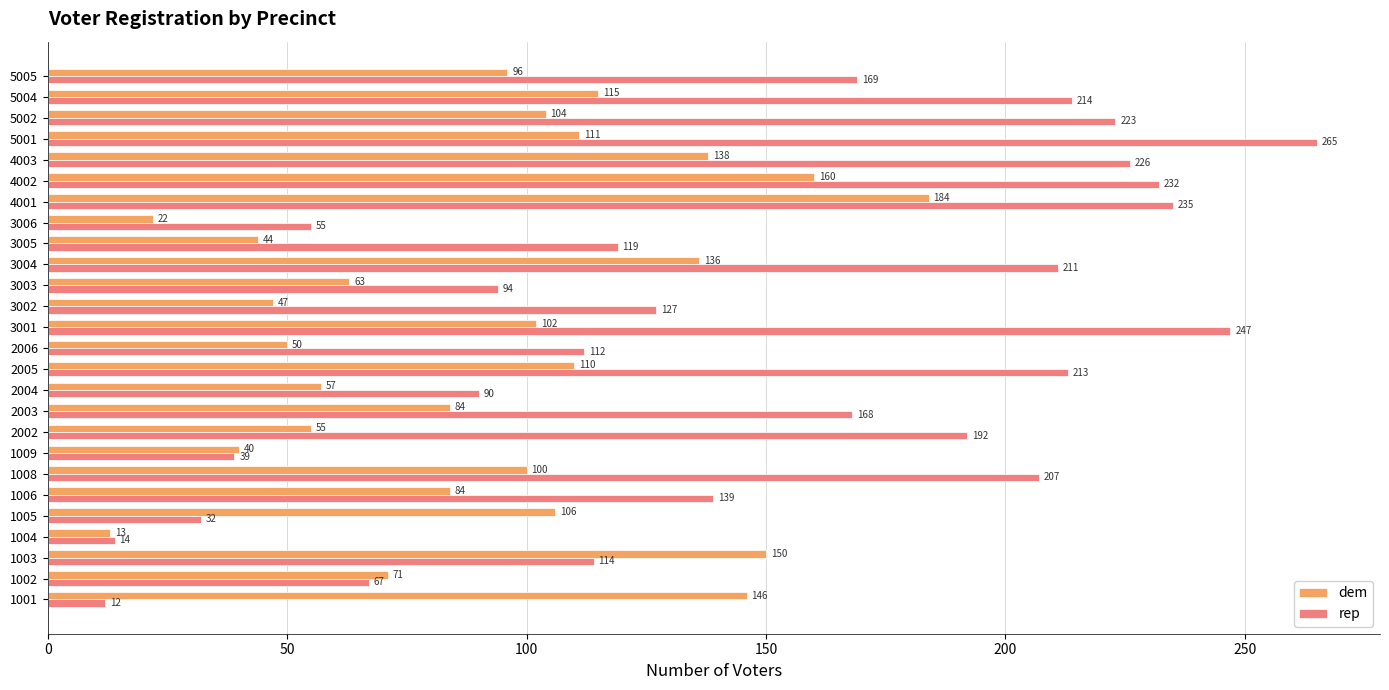

What is the difference between the rep values at 3002 and 1009?

88